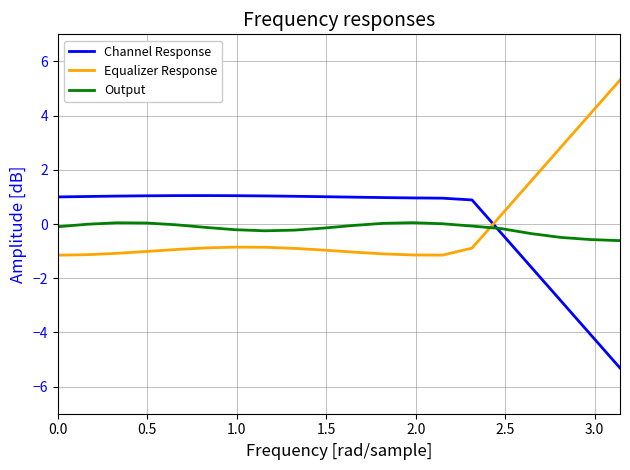

List the series in order of their overall mean, lowest first.

Output, Equalizer Response, Channel Response